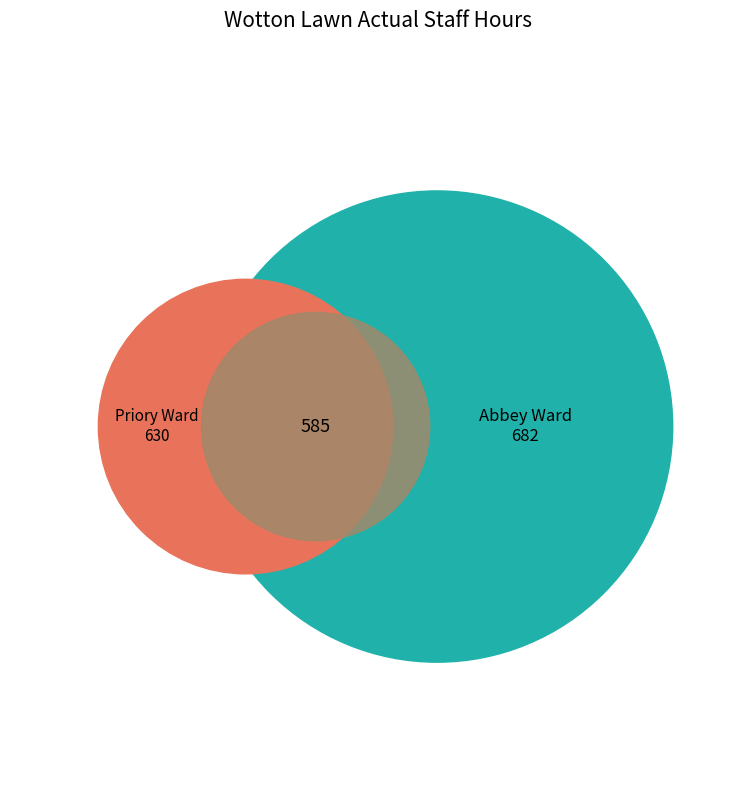

What percentage is NOT represented by 21?

94.8%